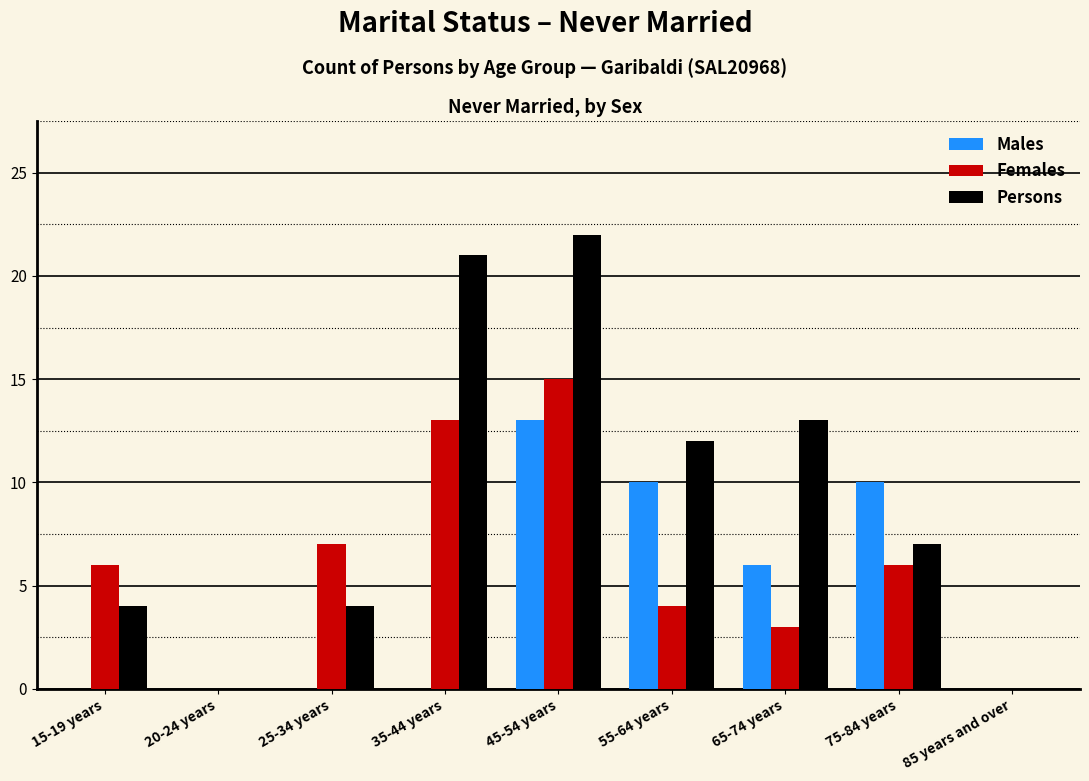

Reading right to left, extract all data points from this chart.

Males: 85 years and over=0	75-84 years=10	65-74 years=6	55-64 years=10	45-54 years=13	35-44 years=0	25-34 years=0	20-24 years=0	15-19 years=0
Females: 85 years and over=0	75-84 years=6	65-74 years=3	55-64 years=4	45-54 years=15	35-44 years=13	25-34 years=7	20-24 years=0	15-19 years=6
Persons: 85 years and over=0	75-84 years=7	65-74 years=13	55-64 years=12	45-54 years=22	35-44 years=21	25-34 years=4	20-24 years=0	15-19 years=4